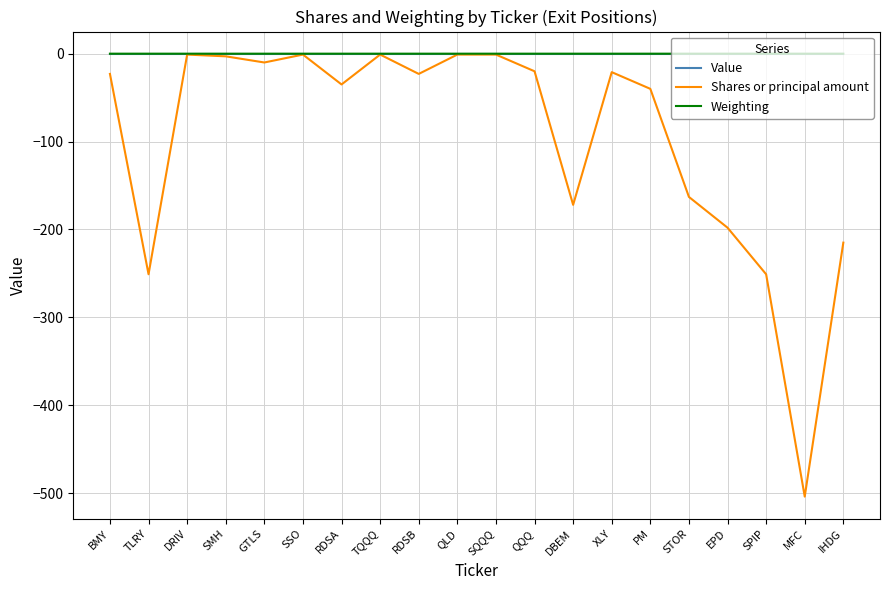

Is it true that Shares or principal amount equals -504.0 at MFC?

True